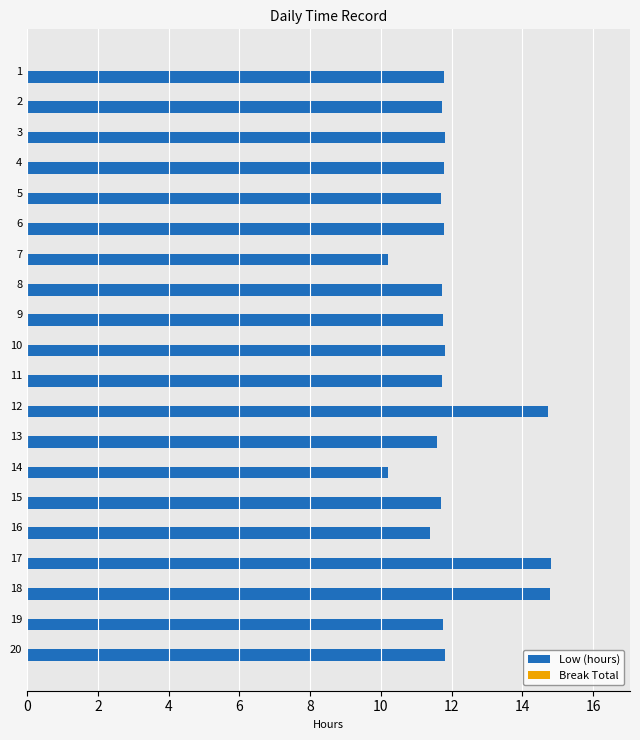

True or false: the data shows 11.8 at 20.

True